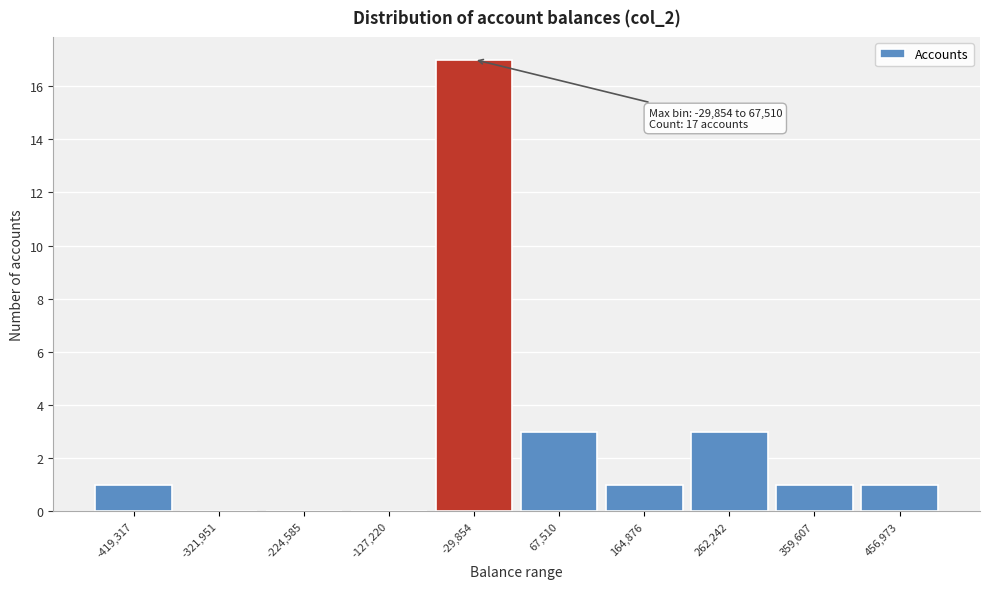

Reading left to right, list all the values displayed in this chart.

-419,317=1	-321,951=0	-224,585=0	-127,220=0	-29,854=17	67,510=3	164,876=1	262,242=3	359,607=1	456,973=1